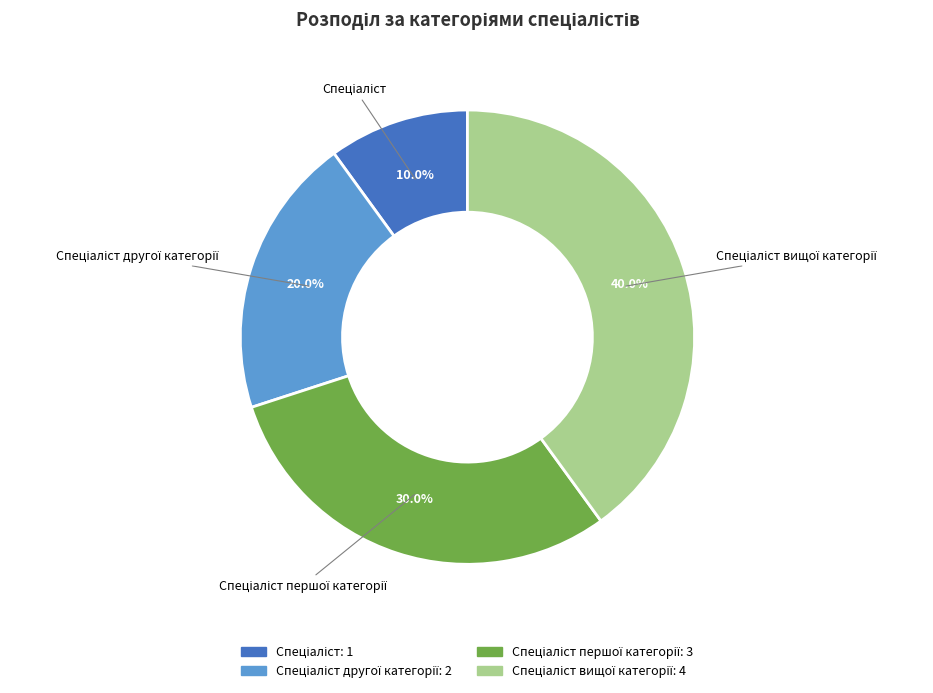

Does any single category account for the majority?

No